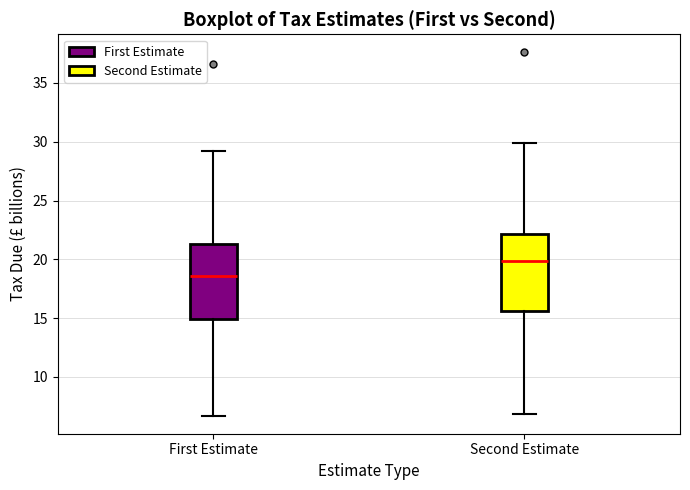

Reading left to right, read every box against the y-axis: the position of its median line, the range the box covers, and the ends of its whiskers. The values are not printed on the chart, so give them approximately, as read against the axis.

First Estimate: median 18.5, box 15.0 to 21.5, whiskers 6.5 to 29.0
Second Estimate: median 20.0, box 15.5 to 22.0, whiskers 7.0 to 30.0